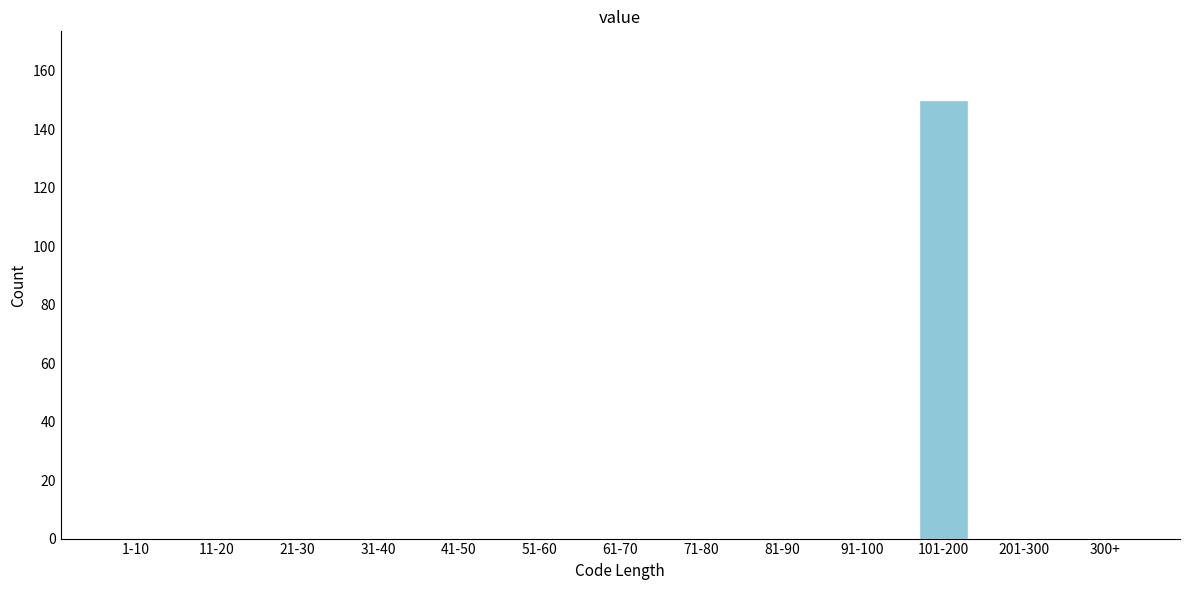

Reading left to right, extract all data points from this chart.

1-10=0	11-20=0	21-30=0	31-40=0	41-50=0	51-60=0	61-70=0	71-80=0	81-90=0	91-100=0	101-200=150	201-300=0	300+=0